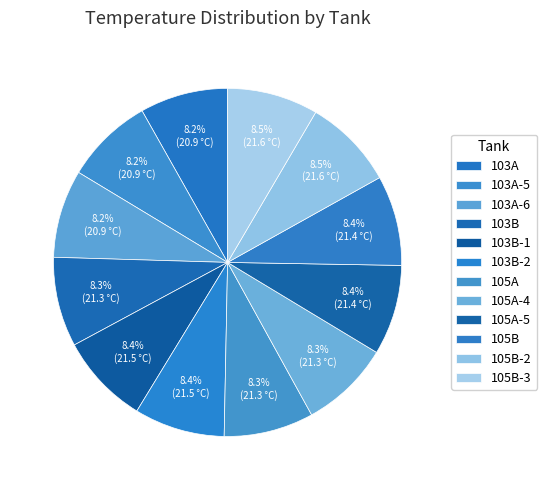

Combined, what portion of the pie is 105B-3 and 105B-2?

16.9%